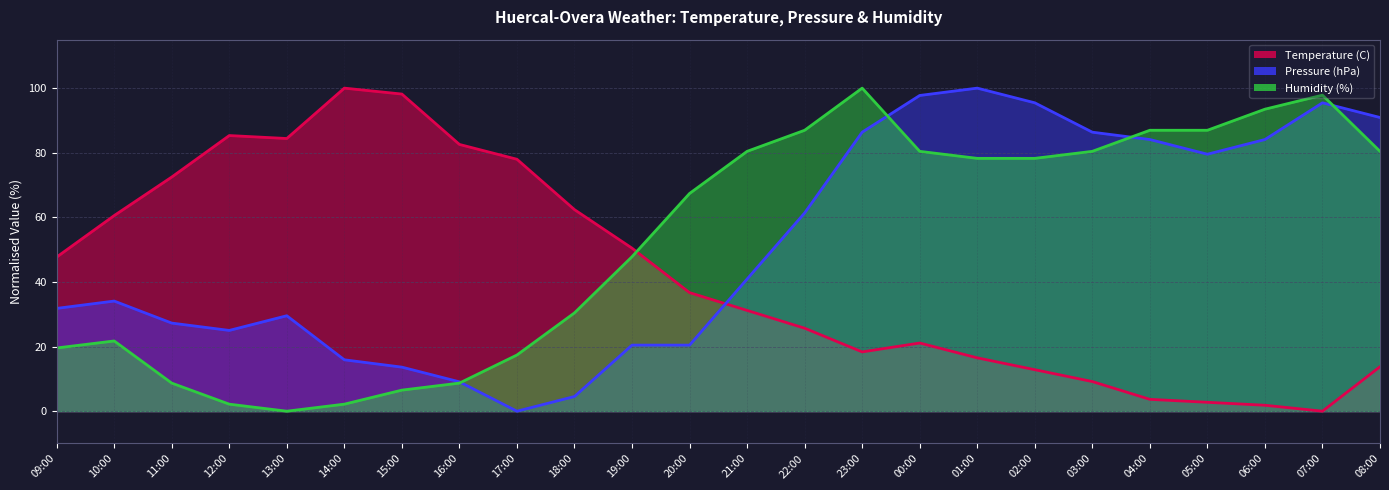

What is the total value across all series at 22:00?

174.0